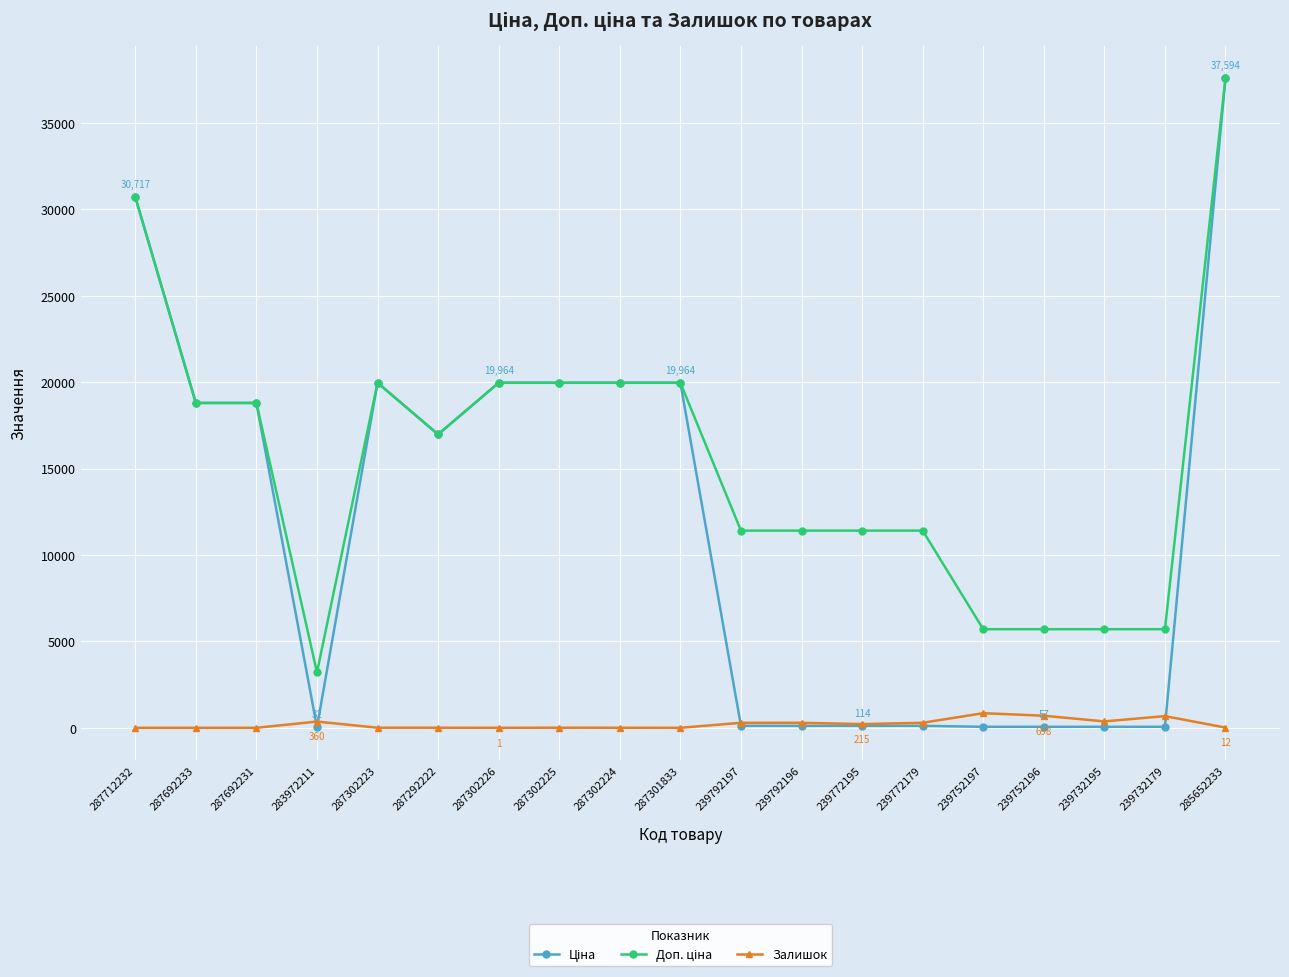

True or false: Залишок has a value of 290.0 at 239772179.

True